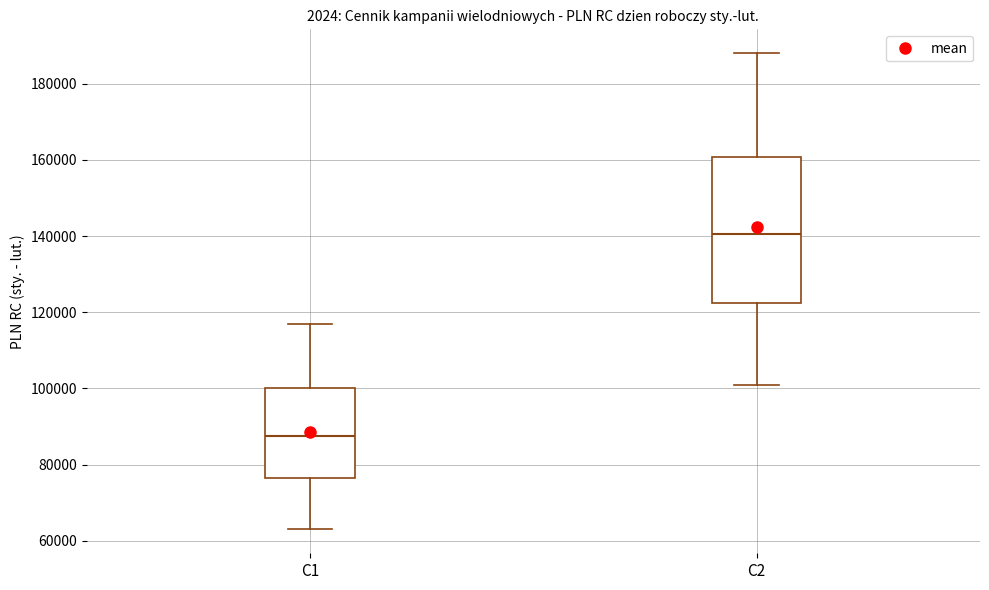

Reading left to right, read every box against the y-axis: the position of its median line, the range the box covers, and the ends of its whiskers. The values are not printed on the chart, so give them approximately, as read against the axis.

C1: median 88000, box 76000 to 100000, whiskers 64000 to 118000
C2: median 140000, box 122000 to 160000, whiskers 102000 to 188000